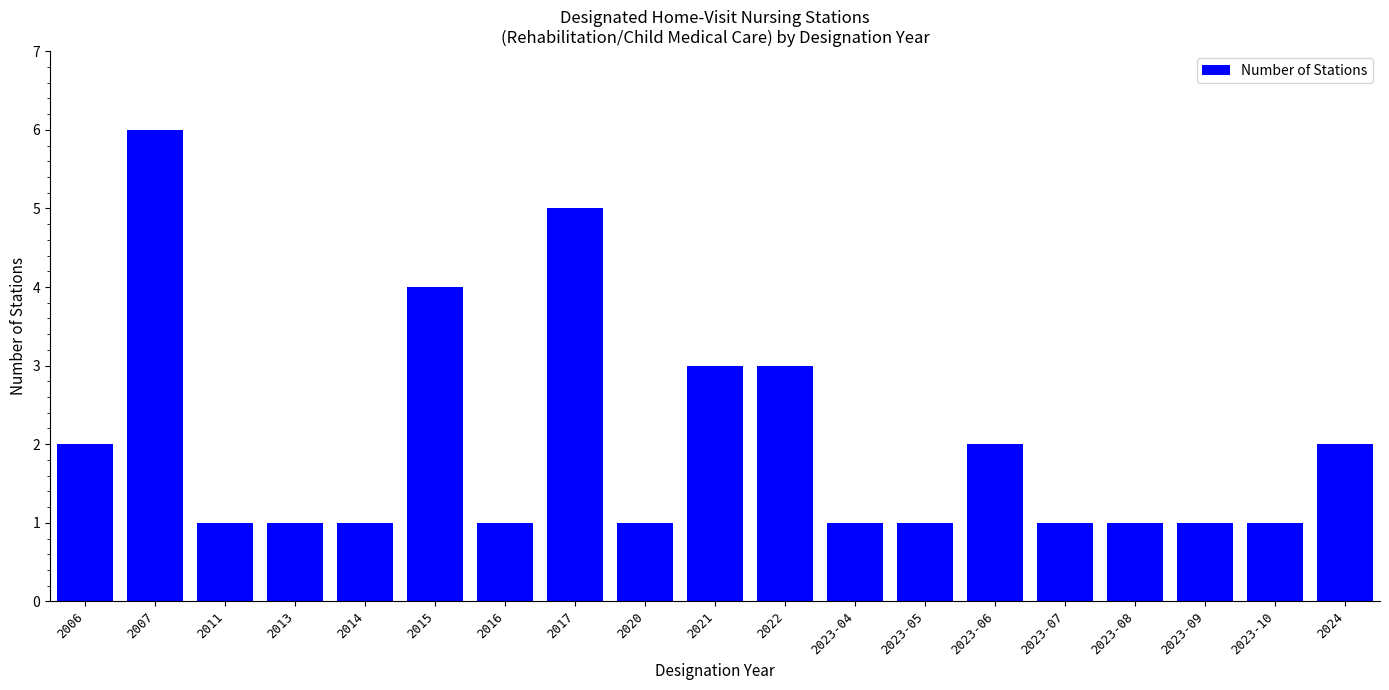

What is the average value?

2